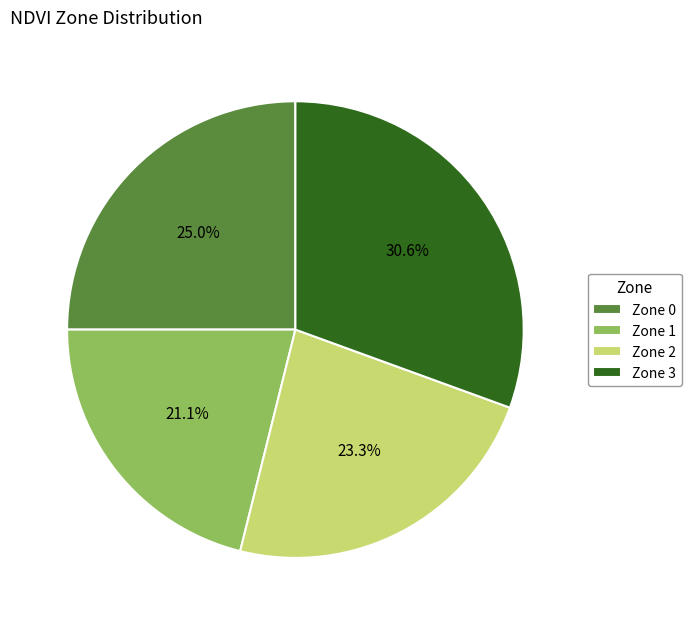

What is the total percentage of Zone 2 and Zone 1?

44.4%